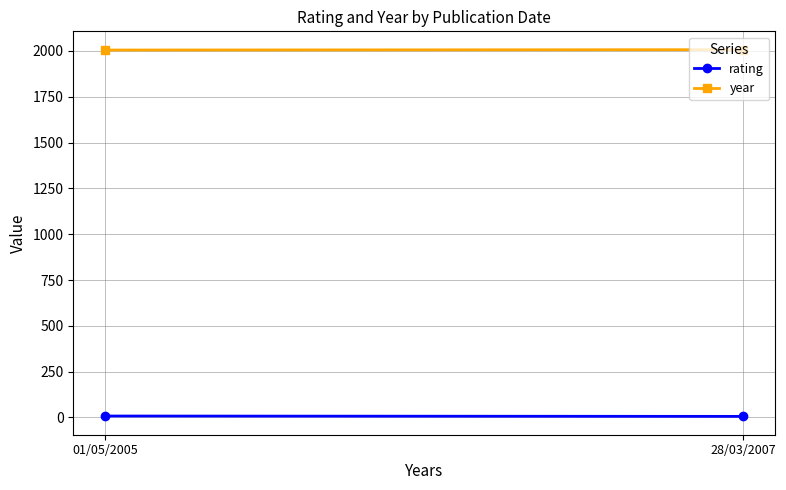

True or false: year has a value of 736 at 01/05/2005.

False